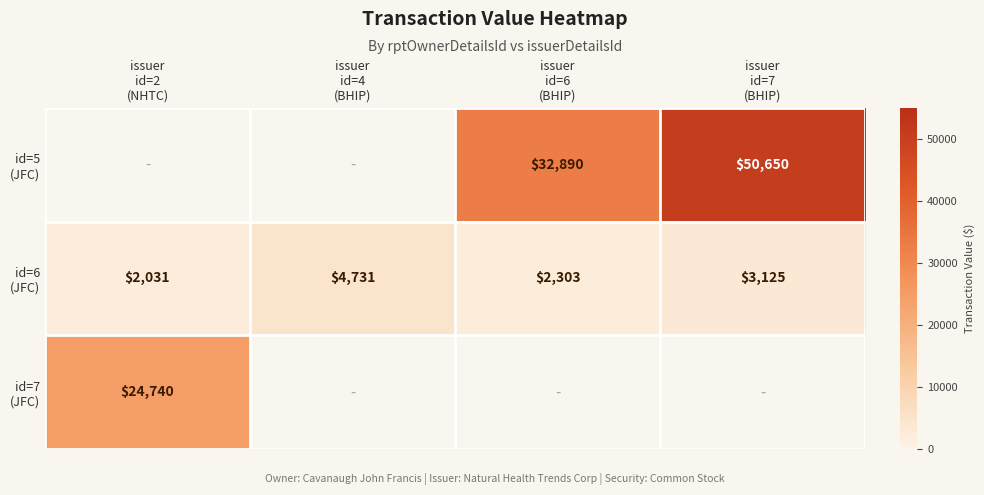

Count the id=5 (JFC) values in the range 0 to 50650.

4